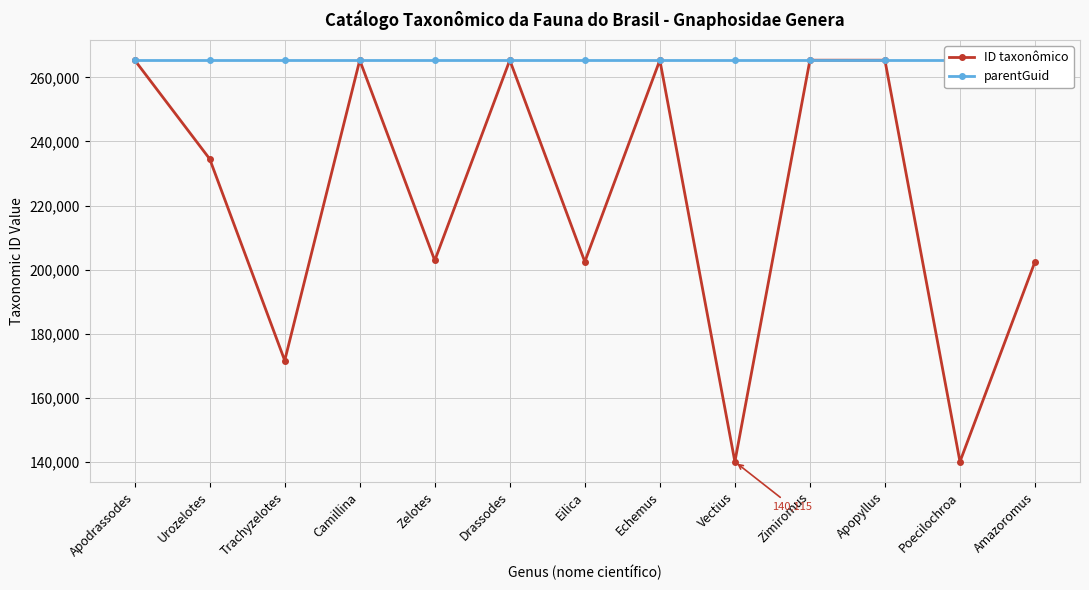

What is the difference between the maximum and minimum values in the ID taxonômico series?

125258